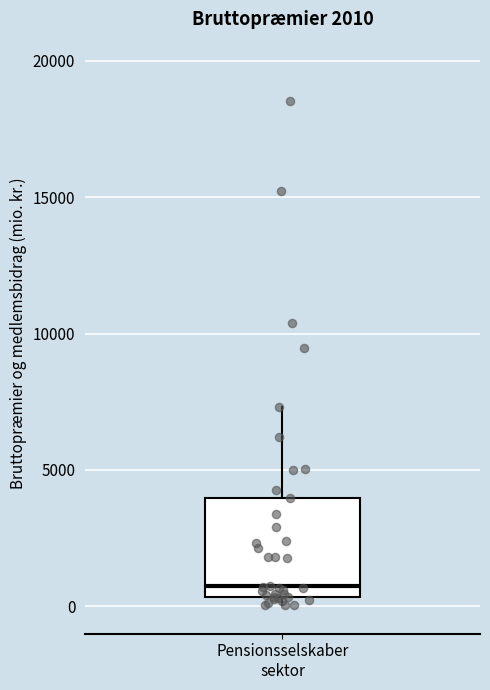

Where is the lower edge of the box for Pensionsselskaber sektor on the y-axis? The values are not printed on the chart, so give them approximately, as read against the axis.

500